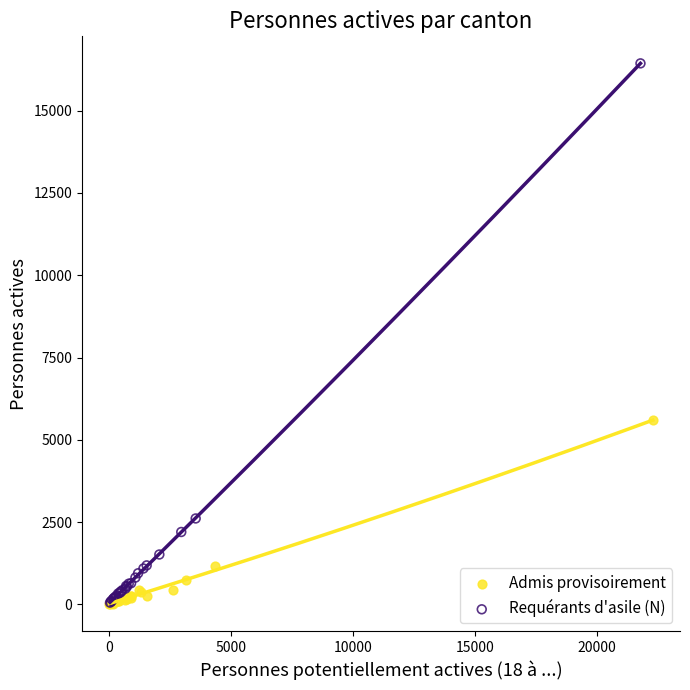

Which series has the widest spread of Y values?

Requérants d'asile (N)